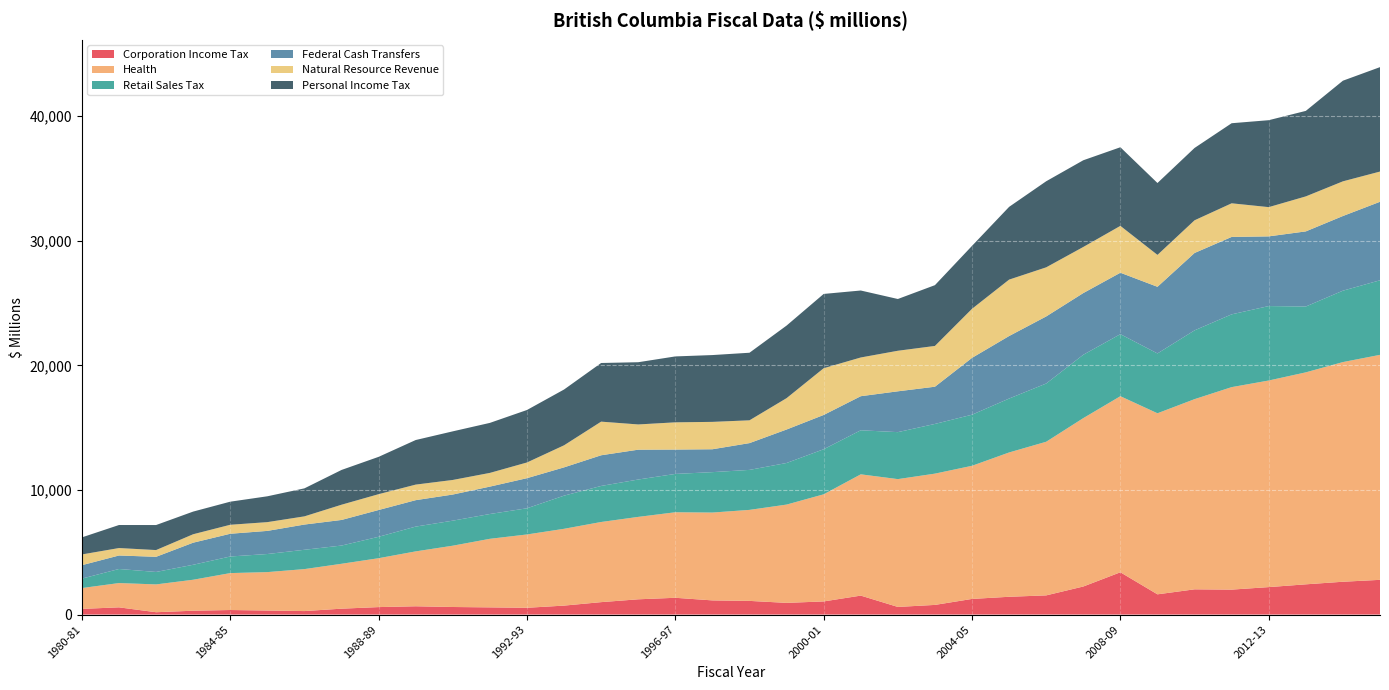

Reading right to left, extract all data points from this chart.

Corporation Income Tax: 2787.0	2635.0	2427.0	2204.3	2002.3	2025.6	1624.5	3394.1	2252.6	1540.4	1427.9	1255.5	775.7	613.0	1522.0	1054.6	939.1	1097.7	1137.7	1347.3	1225.2	997.8	719.4	545.0	577.4	607.5	666.0	600.0	473.0	281.0	324.0	366.0	309.5	188.6	580.0	456.6
Health: 18057.0	17629.0	17012.0	16580.0	16251.0	15263.0	14530.9	14131.0	13513.3	12329.2	11582.5	10685.2	10535.1	10258.0	9733.0	8597.0	7888.0	7304.0	7050.0	6864.0	6614.0	6432.0	6164.0	5884.0	5503.0	4920.0	4405.0	3924.0	3603.0	3368.0	3084.0	2963.0	2485.9	2232.3	1949.3	1672.4
Retail Sales Tax: 5984.0	5730.0	5284.0	5974.9	5840.9	5520.9	4800.7	4978.7	5086.2	4673.3	4326.4	4099.5	3988.8	3770.0	3535.0	3616.6	3337.7	3209.2	3243.2	3076.4	2999.5	2892.5	2661.1	2101.2	1990.5	2009.6	1990.0	1718.0	1463.0	1551.0	1452.0	1332.0	1201.3	999.4	1129.5	758.0
Federal Cash Transfers: 6300.0	5992.0	6029.0	5592.4	6213.0	6210.0	5349.2	4930.8	4950.2	5383.3	5017.7	4561.6	2986.8	3276.4	2734.5	2751.5	2687.2	2149.6	1836.5	1954.9	2394.1	2462.5	2269.1	2415.5	2197.9	2095.9	2120.7	2149.2	2054.1	2024.5	1855.5	1825.0	1772.7	1215.6	1082.3	1076.5
Natural Resource Revenue: 2426.0	2783.0	2809.0	2347.5	2699.0	2623.0	2560.2	3760.5	3699.0	3941.5	4527.0	3937.6	3272.8	3255.0	3108.0	3750.3	2516.8	1829.5	2197.2	2185.5	2025.9	2698.7	1771.5	1260.3	1101.2	1170.7	1249.2	1271.4	1223.0	657.6	703.7	720.9	677.3	541.2	598.2	862.4
Personal Income Tax: 8380.0	8076.0	6862.0	6977.1	6426.6	5805.5	5769.3	6309.3	6958.8	6907.5	5838.3	5051.2	4877.9	4154.0	5375.0	5962.7	5824.5	5423.0	5362.0	5289.9	4993.1	4707.2	4477.2	4212.1	4013.1	3901.1	3577.0	2995.0	2790.0	2248.0	2073.0	1853.0	1818.8	2008.2	1848.2	1369.2